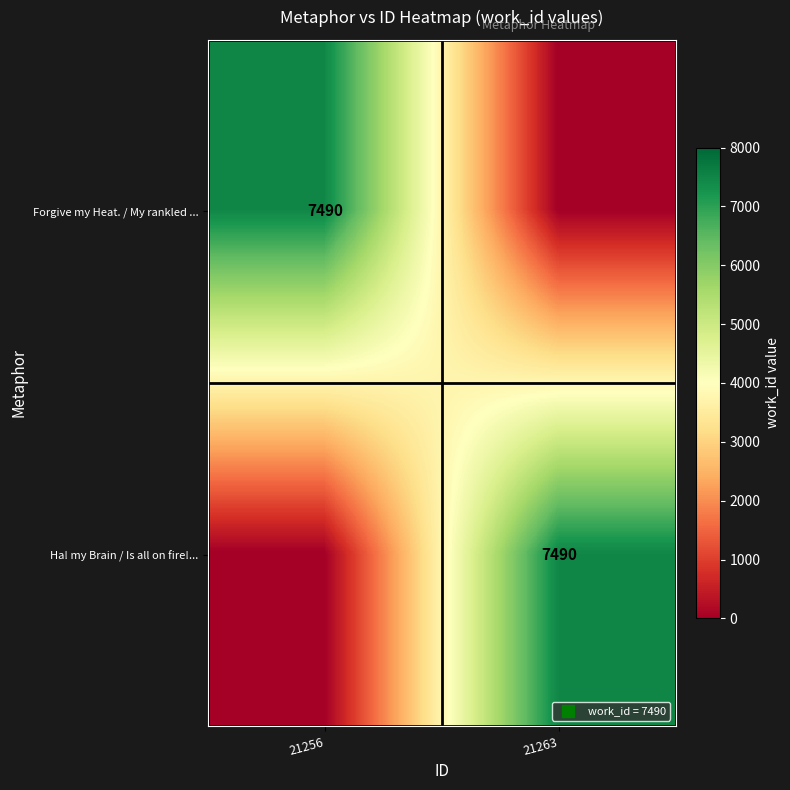

True or false: Forgive my Heat. / My rankled ... has a value of 7490 at 21256.

True